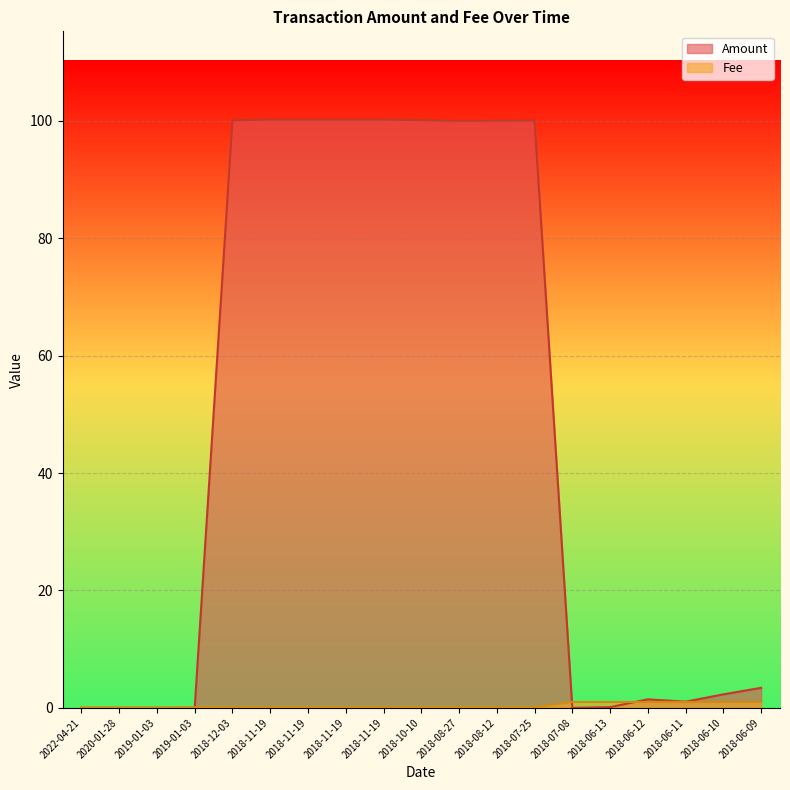

What is the approximate value of Fee at 2018-07-25?

0.1